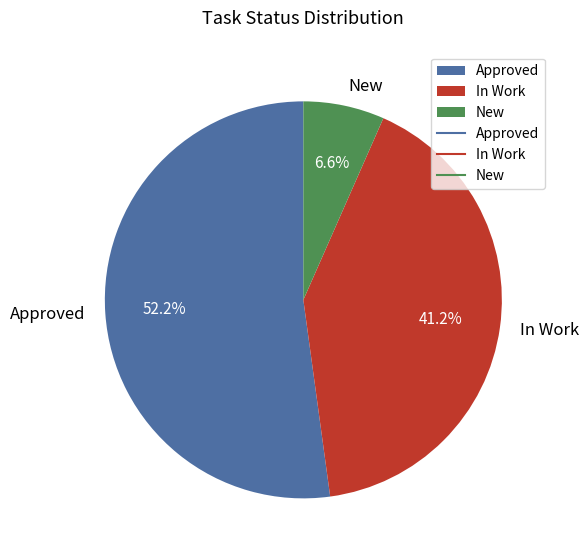

What is the ratio of the value at Approved to the value at In Work?

1.3